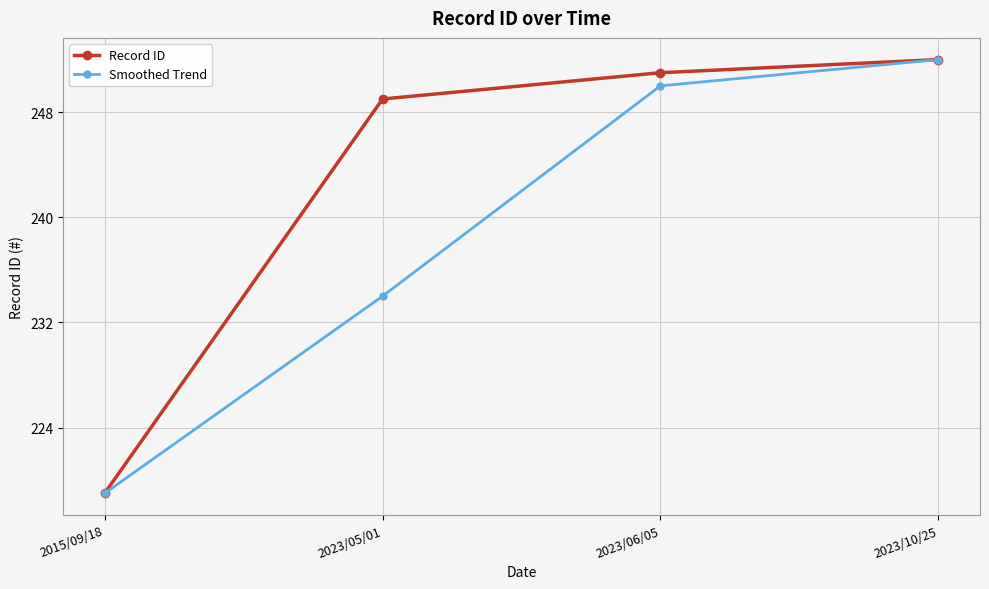

What is the greatest value displayed?

252